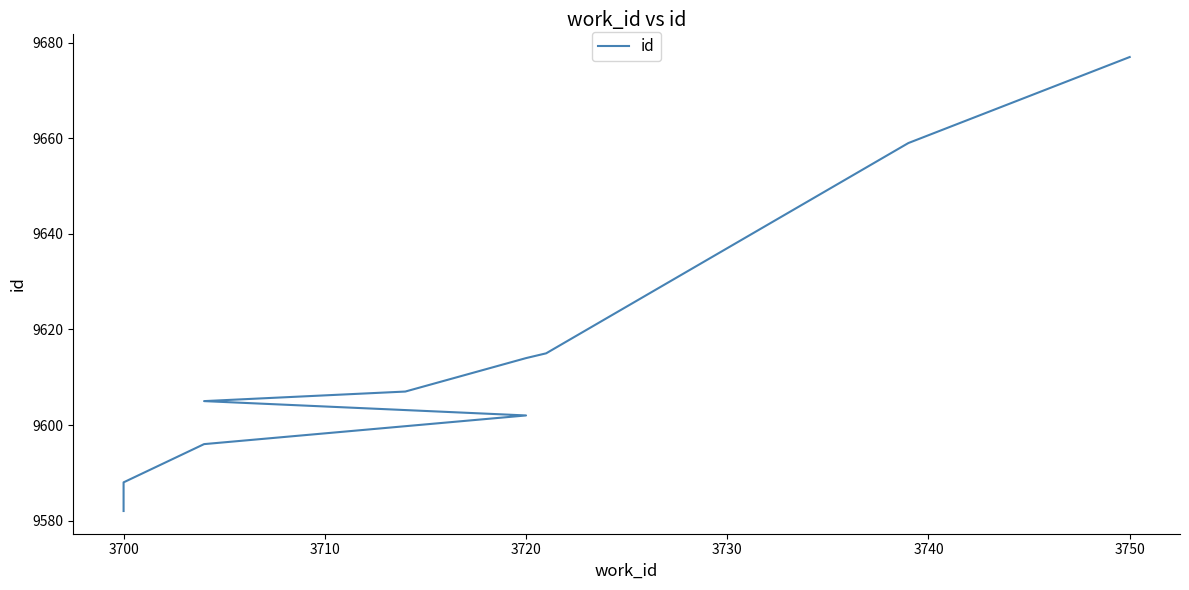

True or false: there are more than 2 points higher than both neighbors.

False